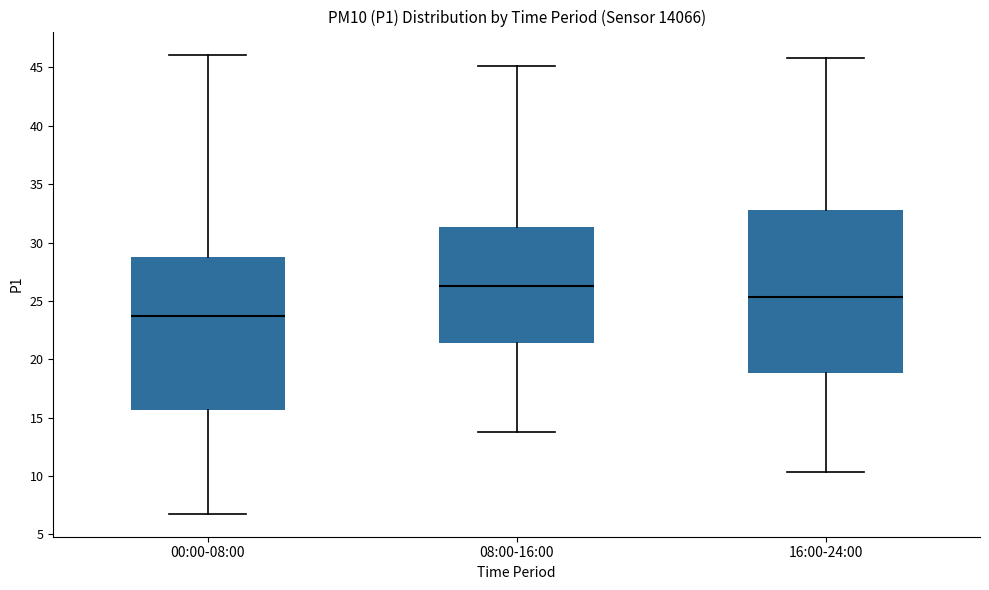

Reading left to right, transcribe this box plot: for each box, give where its median line is, the range the box spans, and where its two whiskers end, as read against the y-axis. The values are not printed on the chart, so give them approximately, as read against the axis.

00:00-08:00: median 23.5, box 15.5 to 28.5, whiskers 7.0 to 46.0
08:00-16:00: median 26.5, box 21.5 to 31.5, whiskers 14.0 to 45.0
16:00-24:00: median 25.5, box 19.0 to 33.0, whiskers 10.5 to 46.0